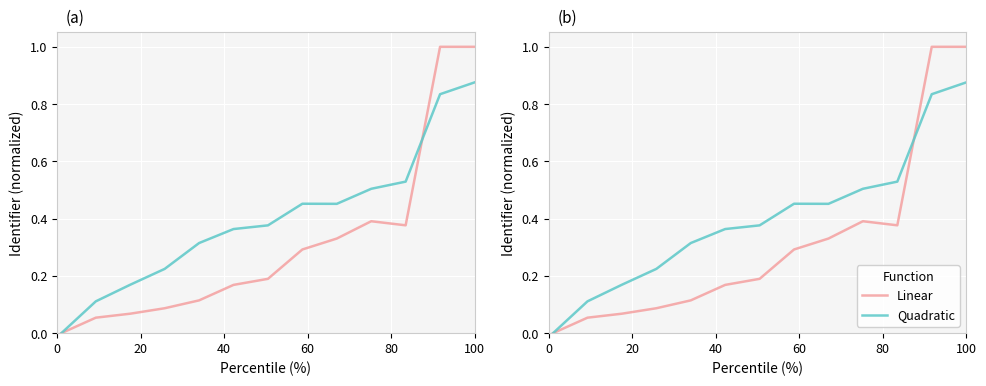

What position from the left is 100?

6